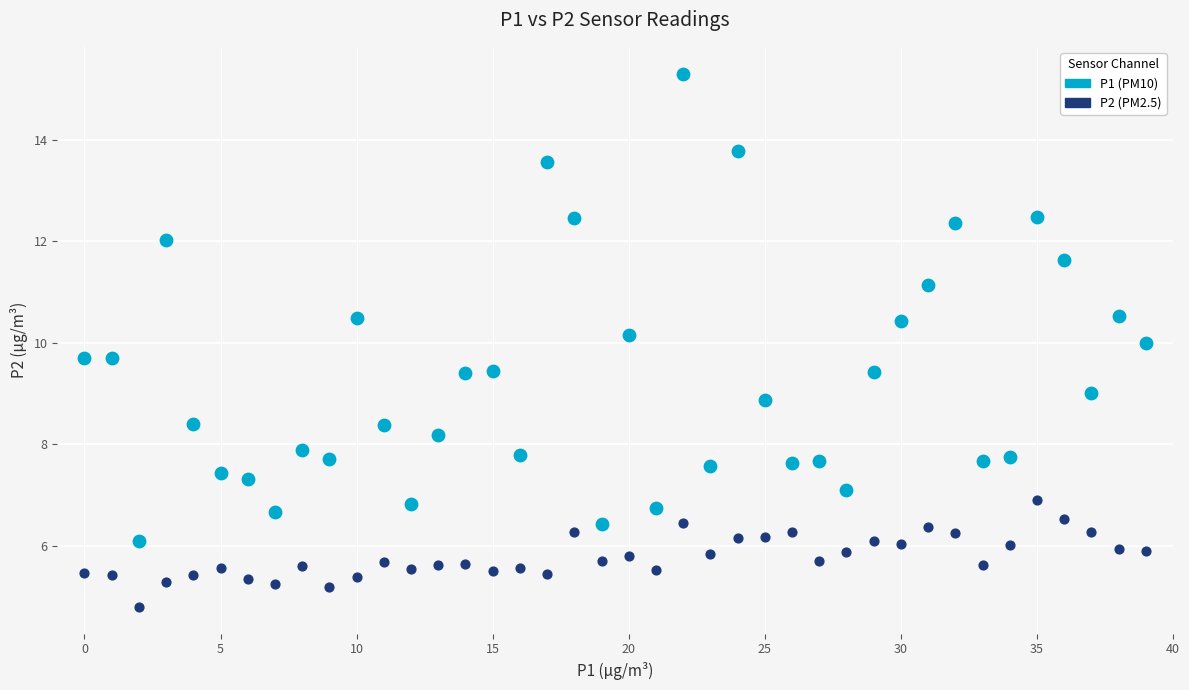

Across all data points, what is the range of Y values (max minus min)?

10.5